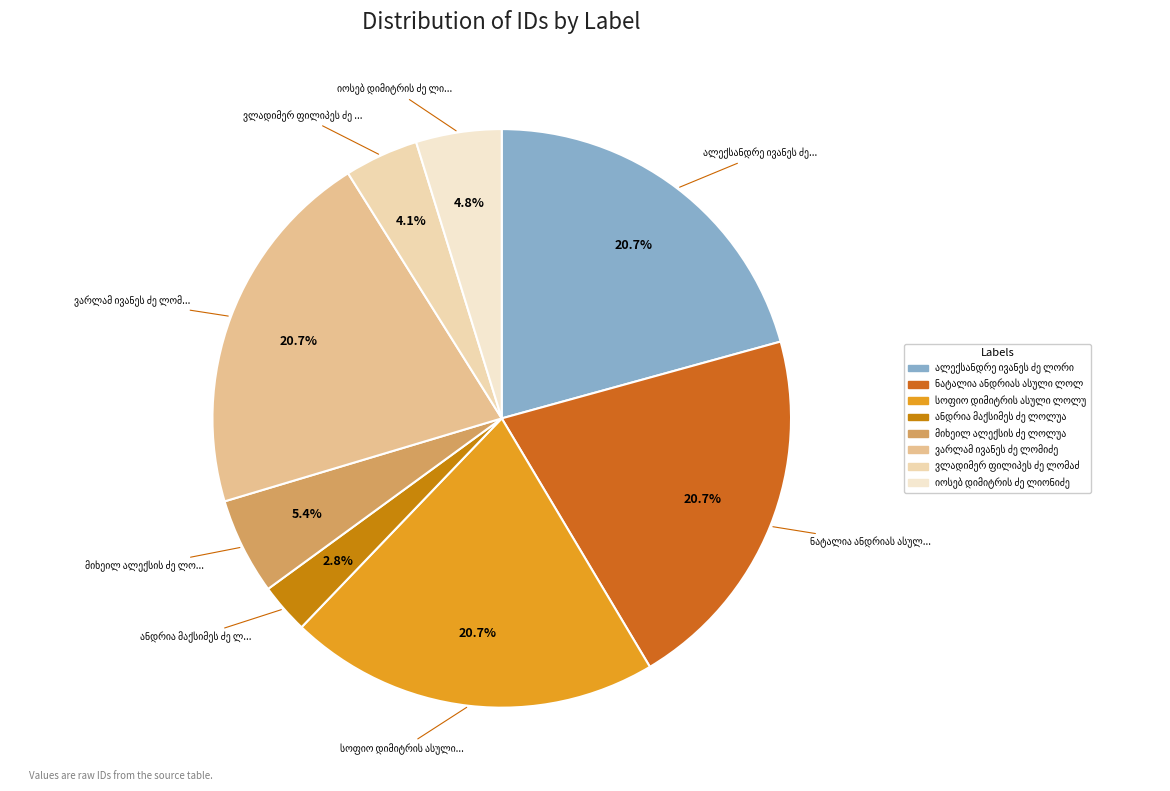

Count the number of slices in the pie.

8